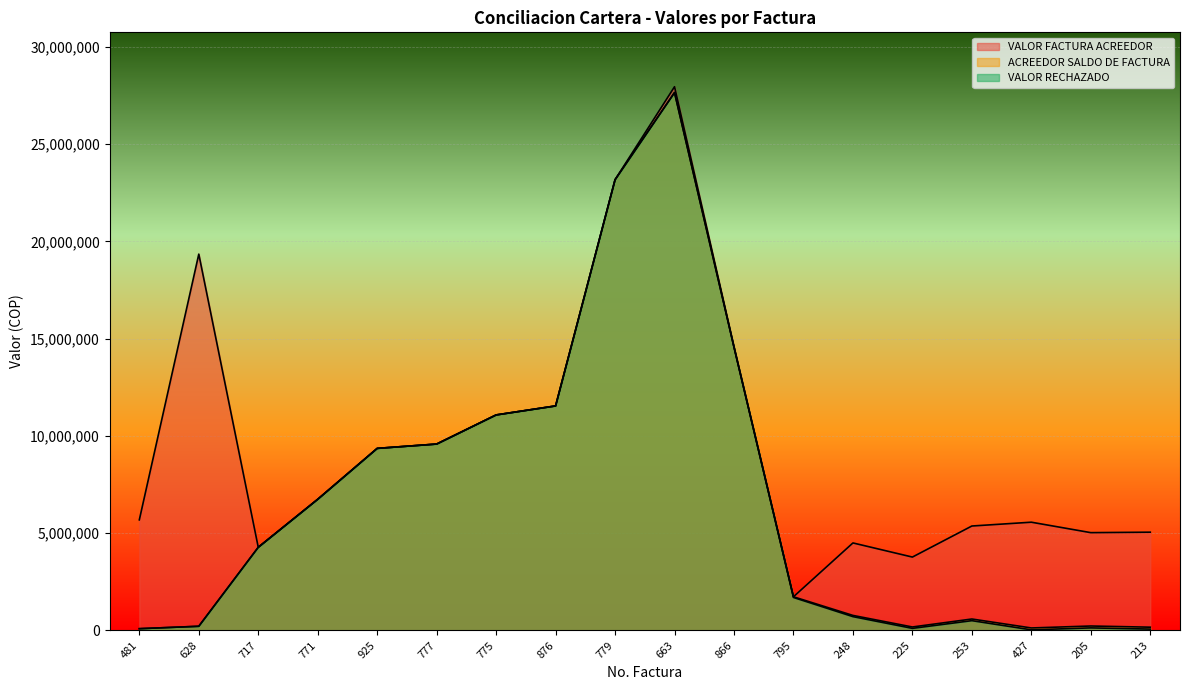

What is the smallest value displayed?

33600